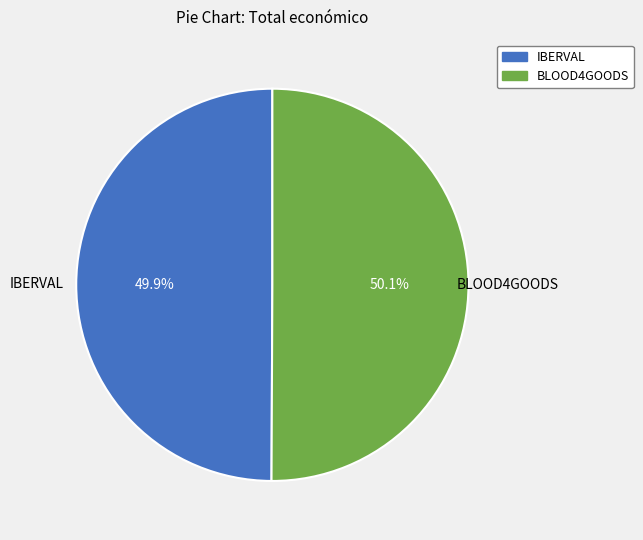

How many slices are in this pie chart?

2